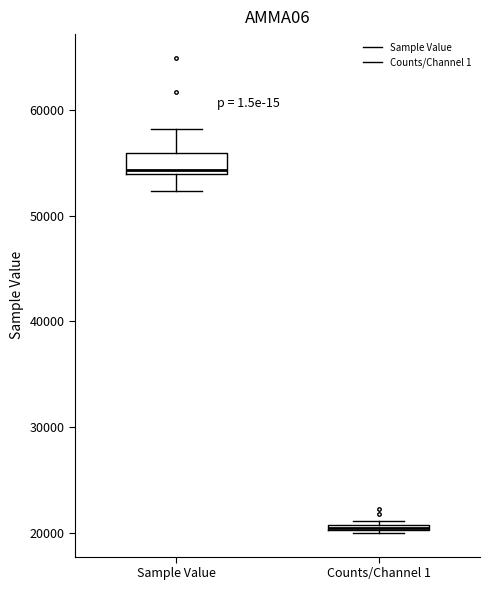

Which box is the tallest, from its lower edge to its upper edge?

Sample Value